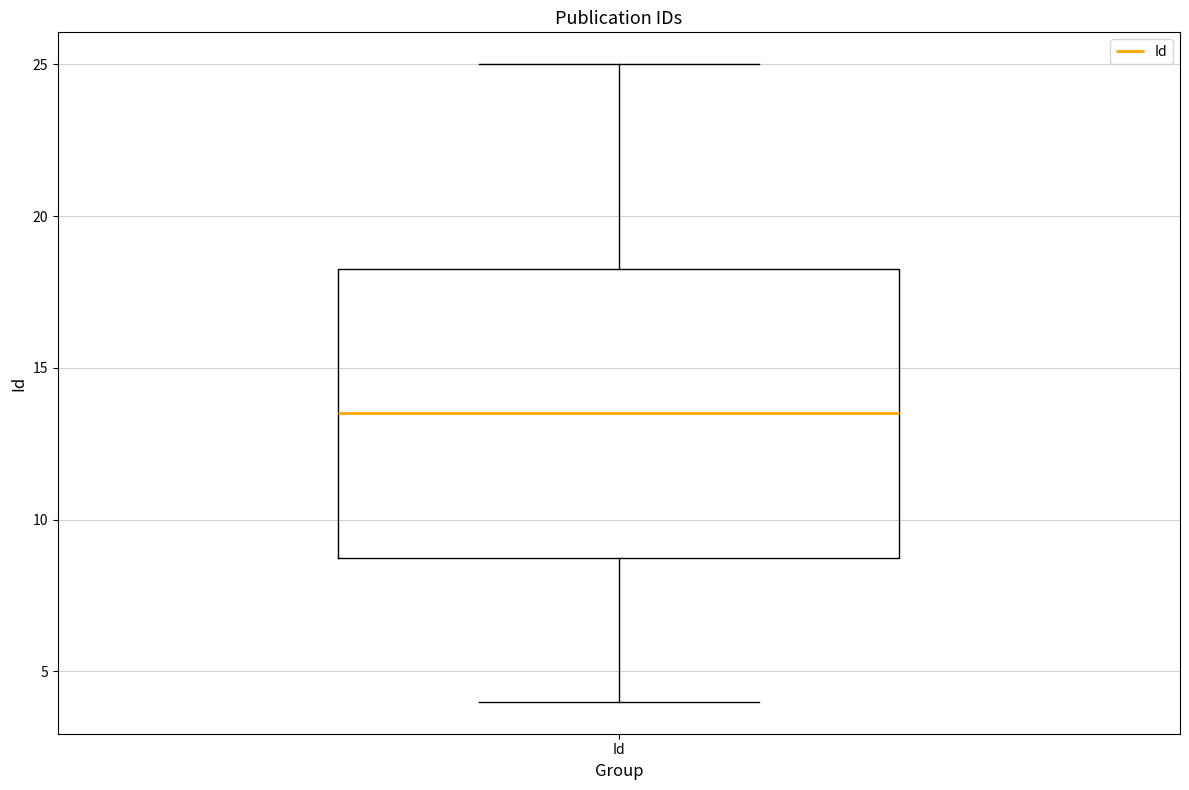

Where is the upper edge of the box for Id on the y-axis? The values are not printed on the chart, so give them approximately, as read against the axis.

18.5